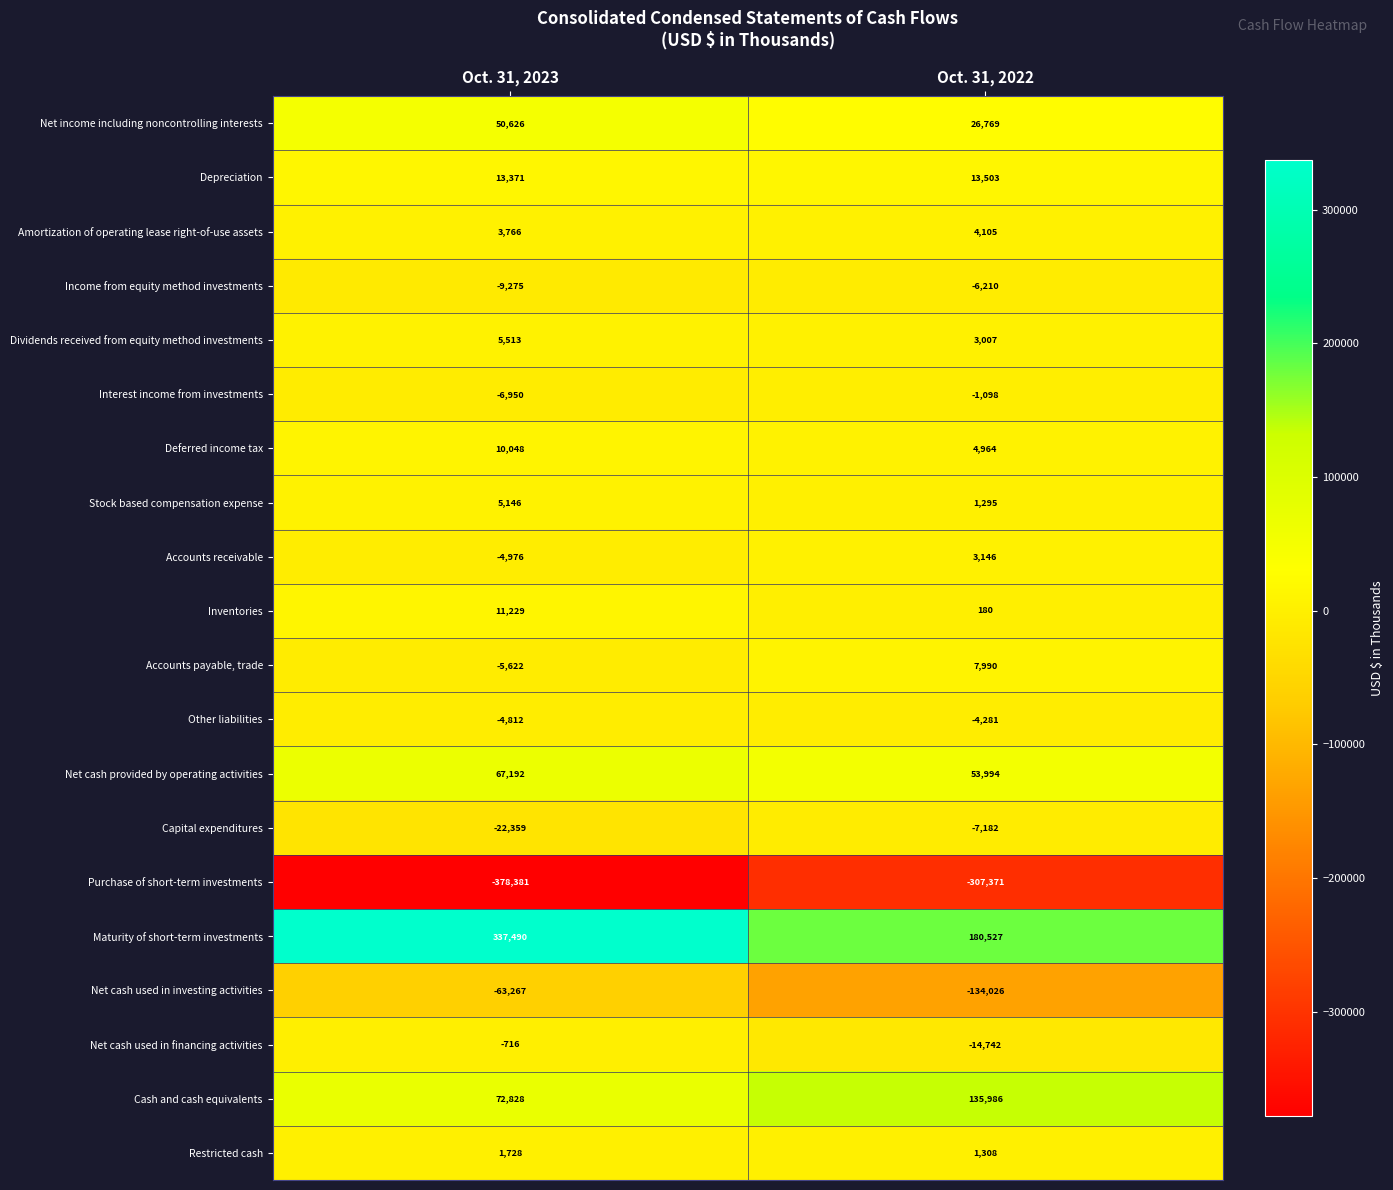

Which series has the largest total across all categories?

Maturity of short-term investments